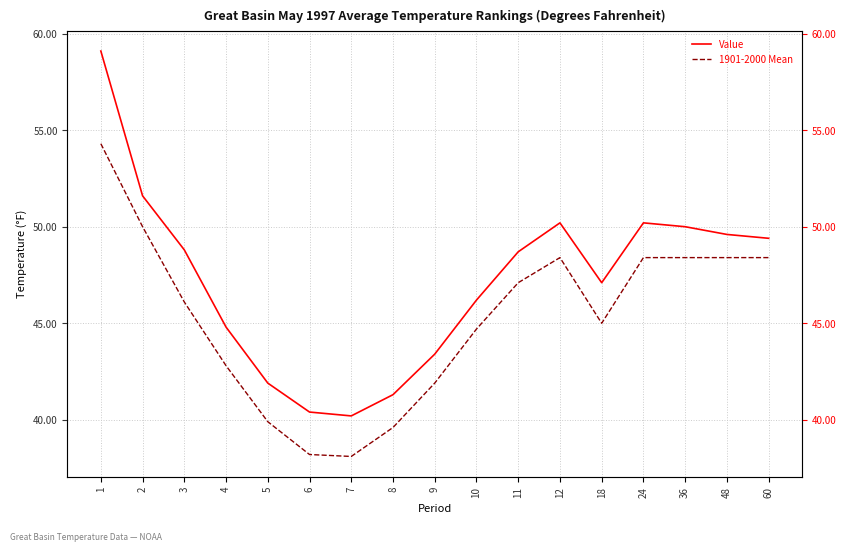

Which label corresponds to the smallest value in the chart?

7